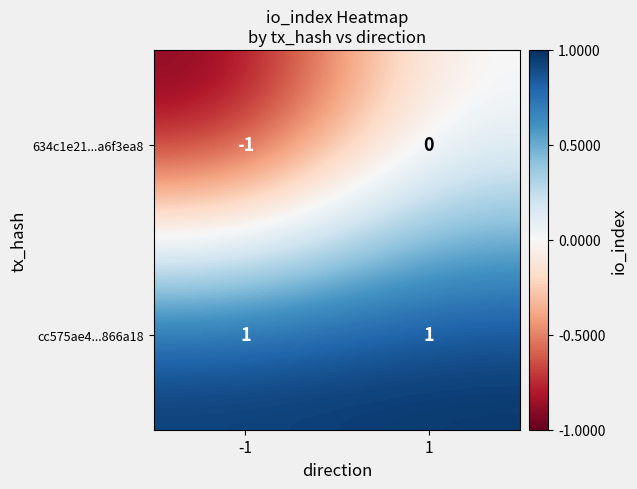

Reading left to right, extract all data points from this chart.

634c1e21...a6f3ea8: -1=-1	1=0
cc575ae4...866a18: -1=1	1=1